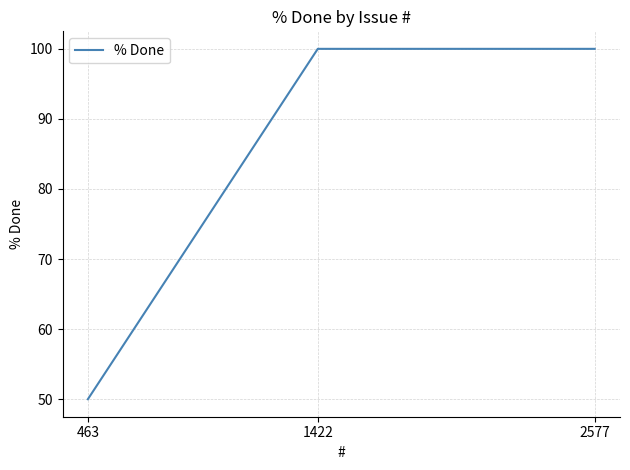

True or false: the data shows 50 at 463.

True